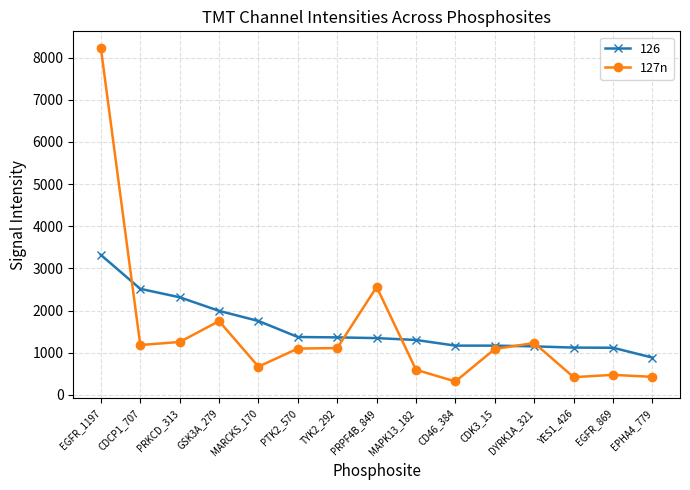

Where is 127n nearest to the value 4273?

PRPF4B_849